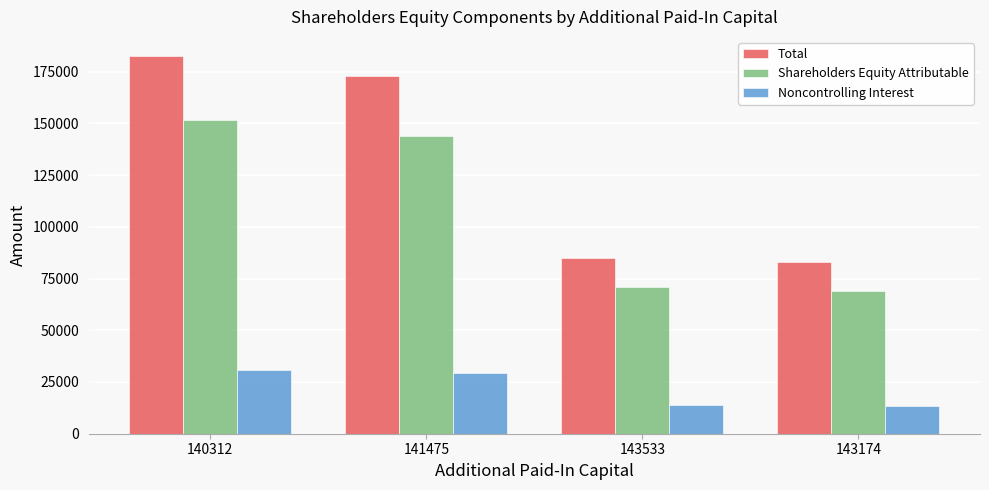

Which series has the largest range (max minus min)?

Total